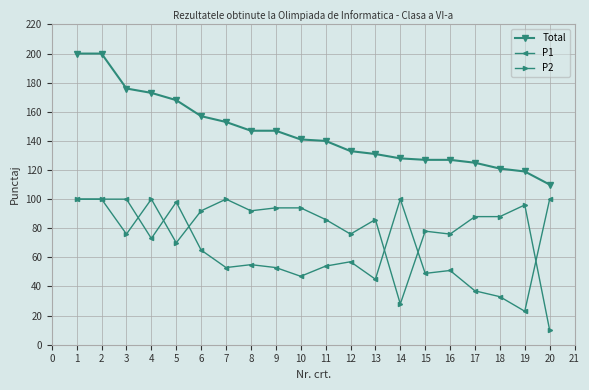

True or false: P1 and Total intersect in this chart.

False